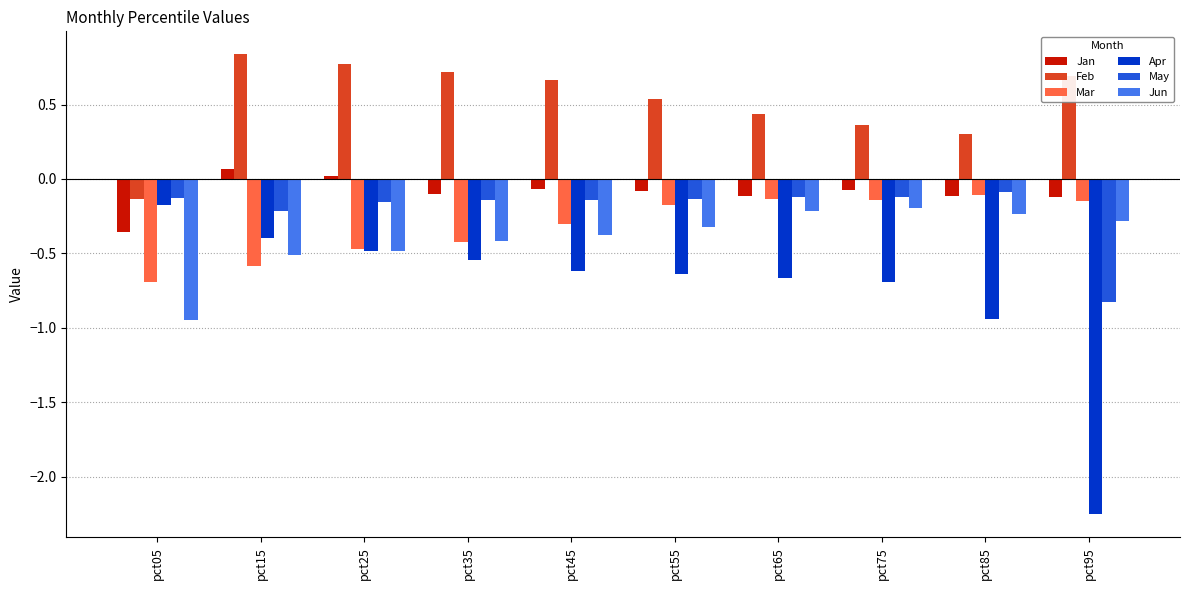

Which series has the largest total across all categories?

Feb